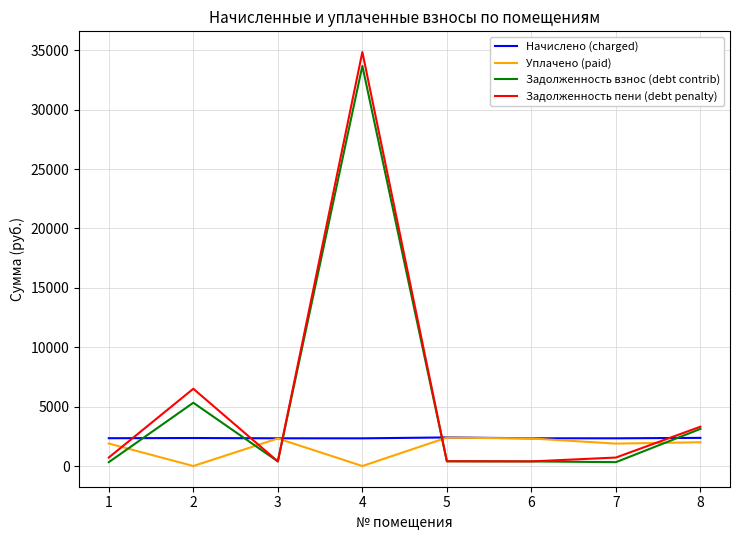

What is the maximum value shown in the chart?

34858.5